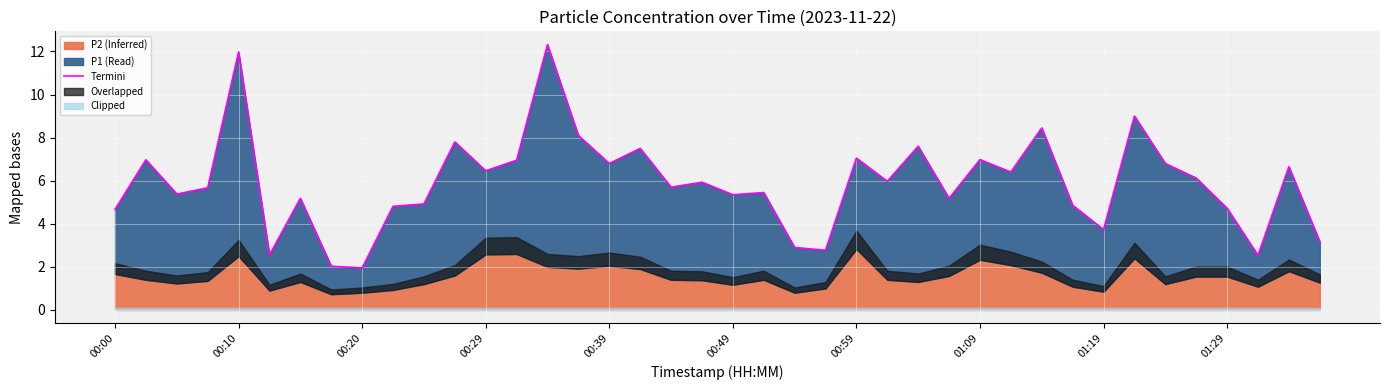

At which category does the data reach its first local peak?

00:10